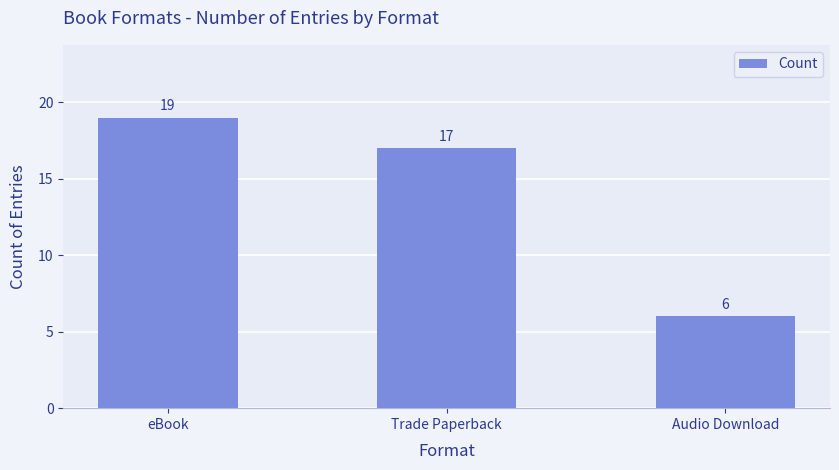

What is the average value?

14